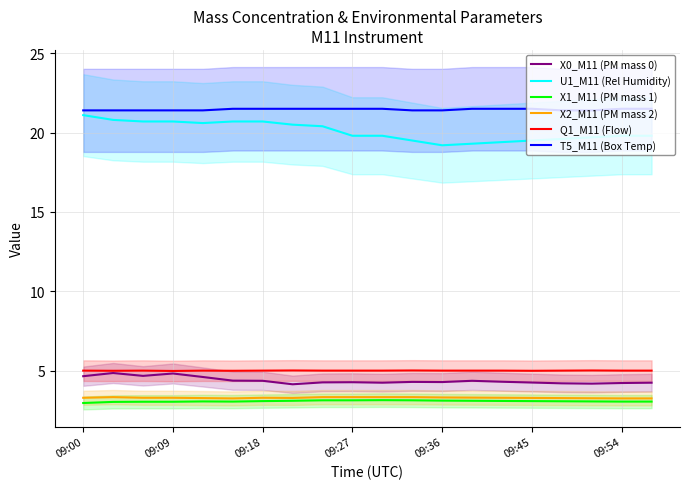

Which series has the widest spread of values?

U1_M11 (Rel Humidity)